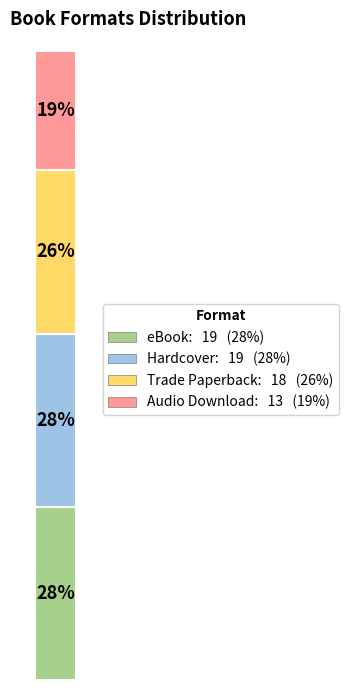

To the nearest percent, what is the difference between the Audio Download and Hardcover slice percentages?

9%